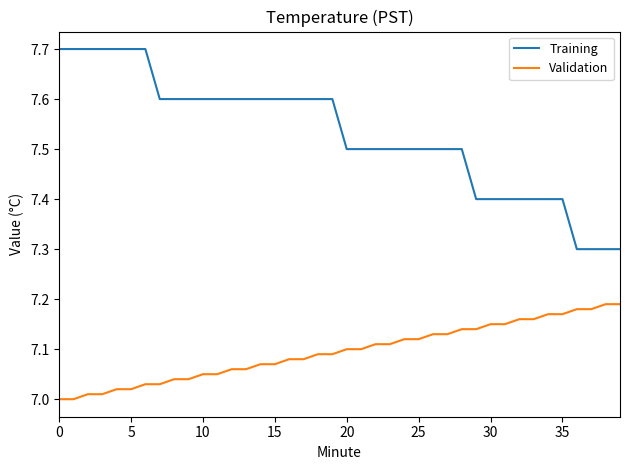

List the series in order of their peak value, lowest first.

Validation, Training